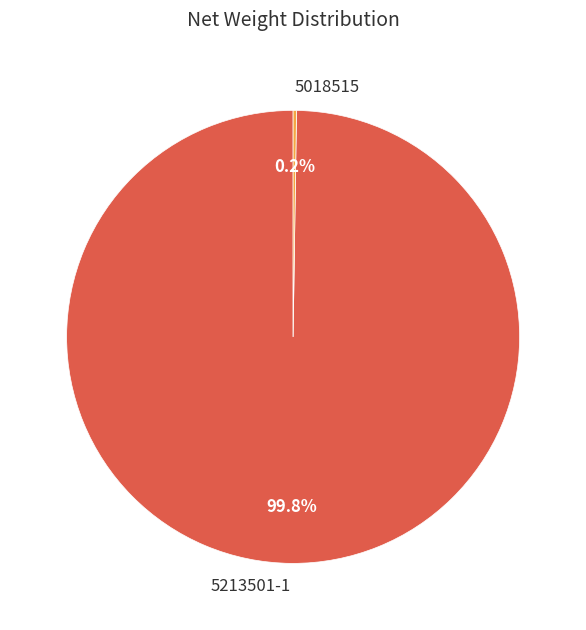

To the nearest percent, what is the difference between the largest and smallest slice percentages?

100%